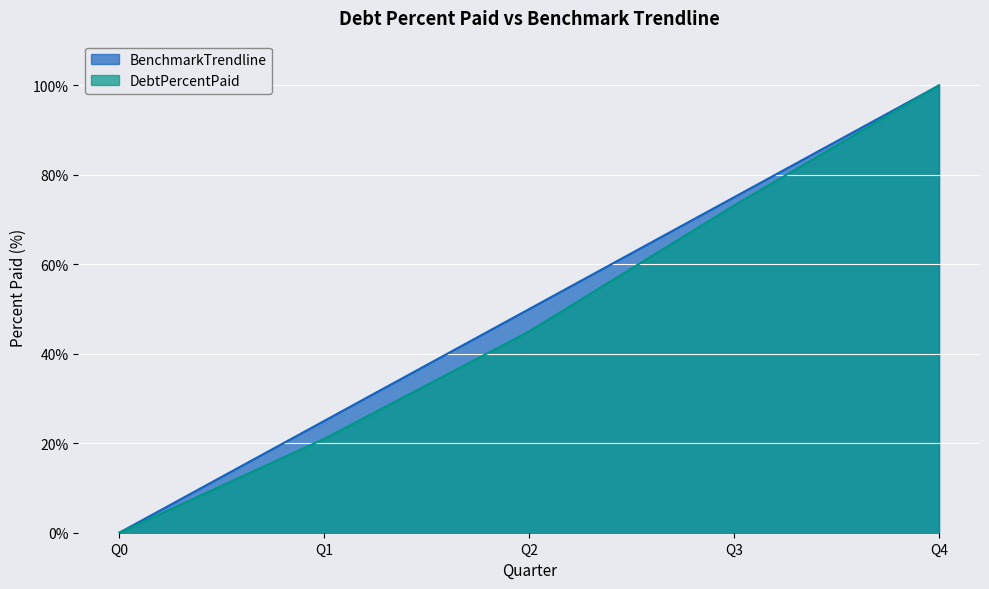

Is it true that DebtPercentPaid equals 8.2 at Q1?

False